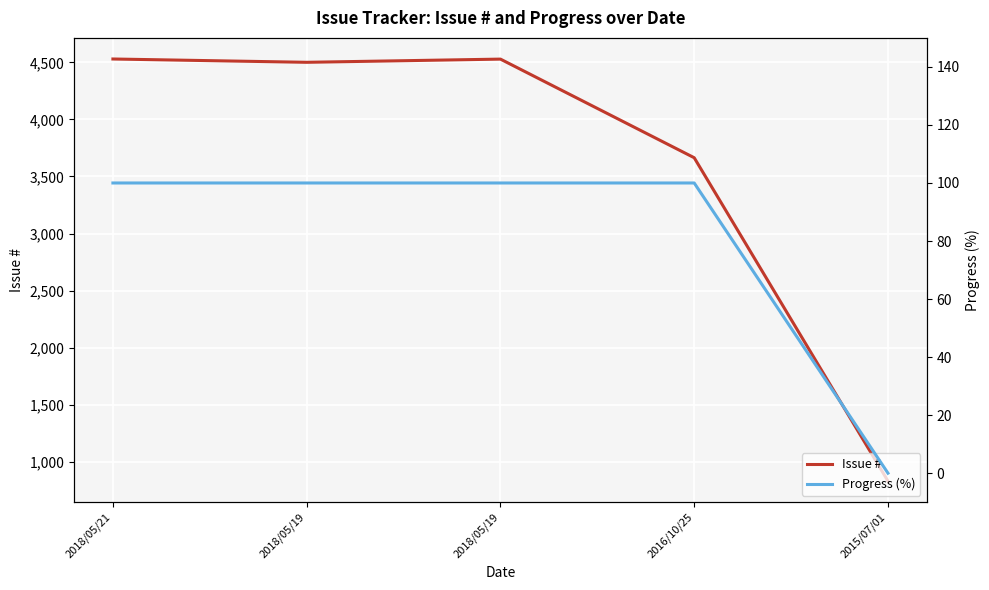

What is the approximate value of Issue # at 2016/10/25?

3664